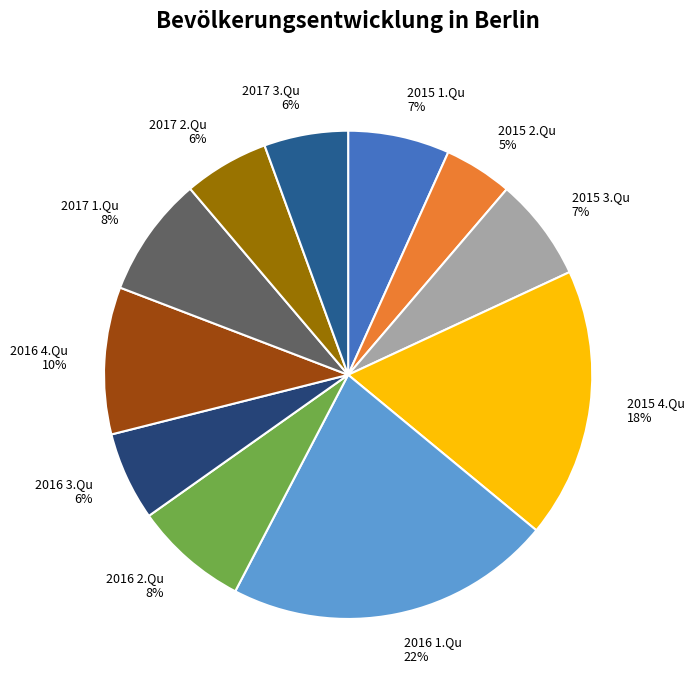

Which slice is the largest?

2016 1.Qu